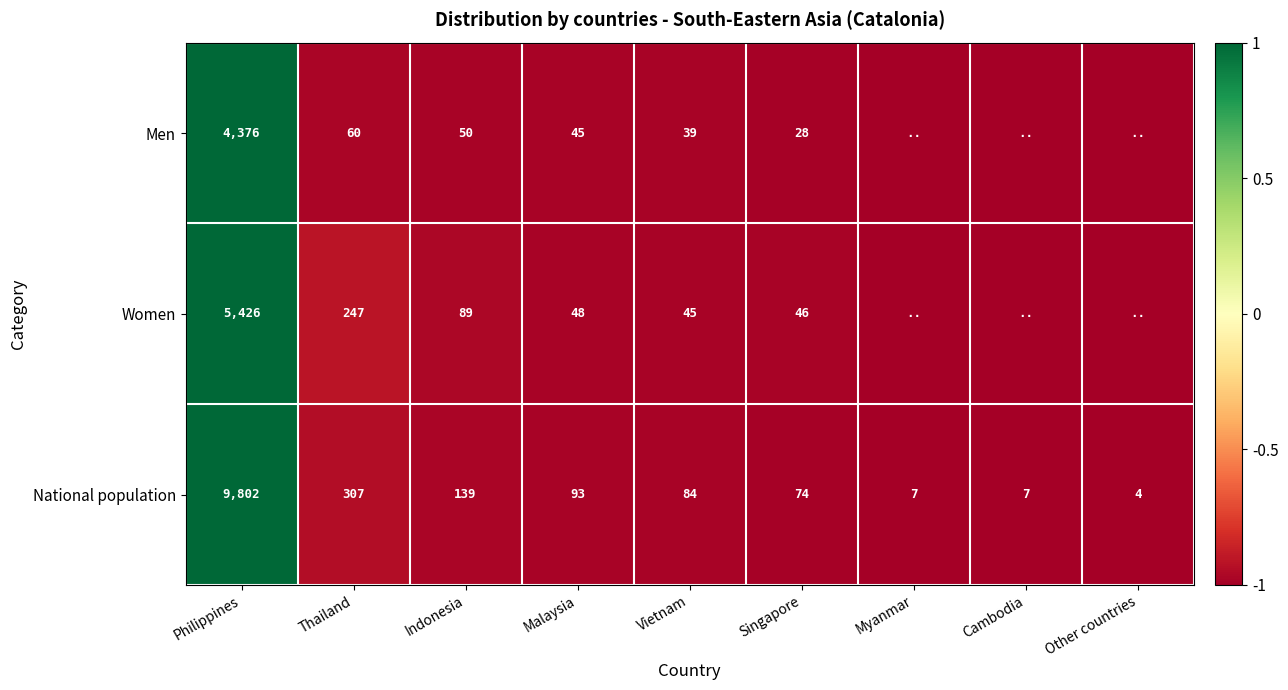

Which category has the highest value in the National population series?

Philippines